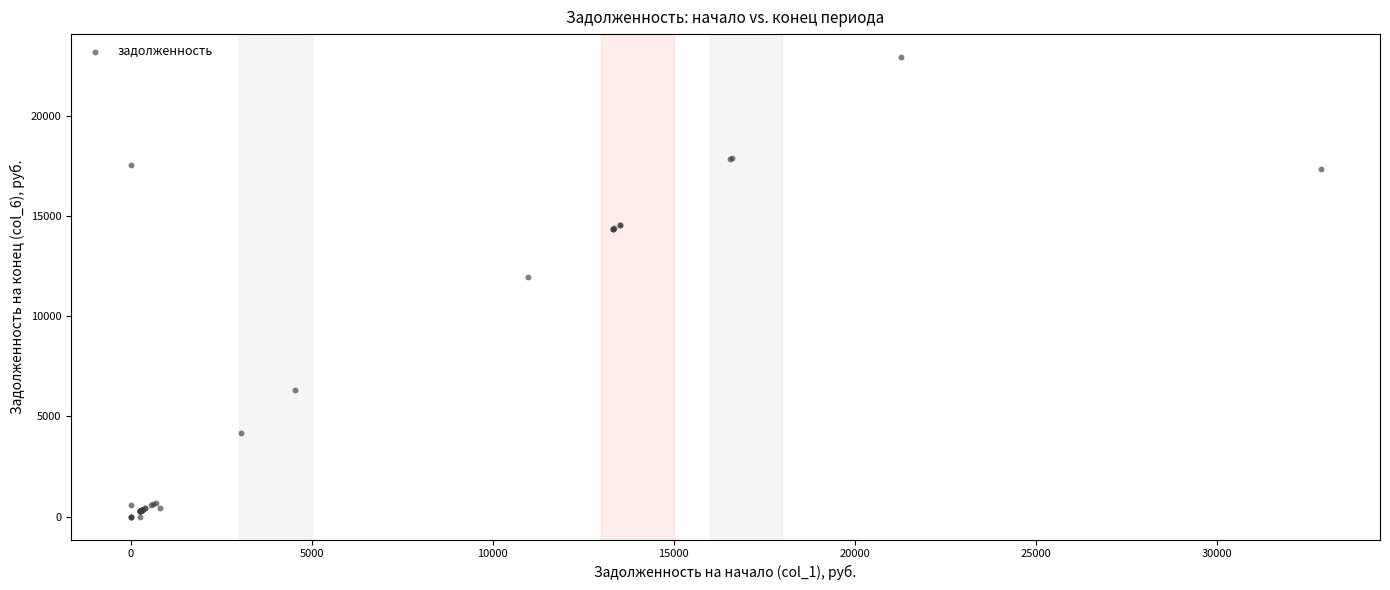

What Y value in the scatter plot is closest to 11460?

11959.5